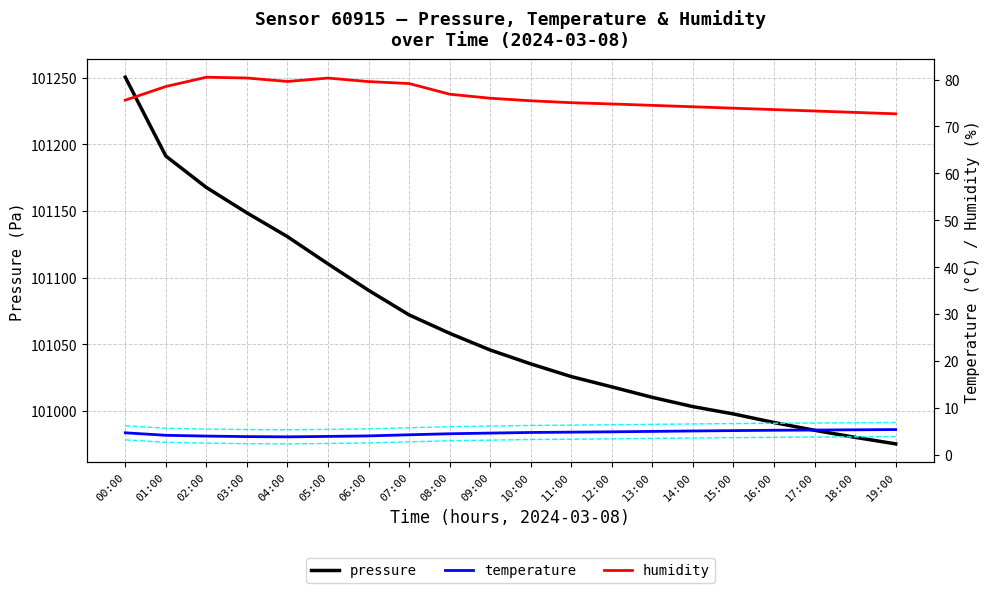

Reading left to right, what are all the values shown in this chart?

pressure: 00:00=101250.3	01:00=101191.2	02:00=101167.6	03:00=101148.6	04:00=101130.7	05:00=101110.3	06:00=101090.5	07:00=101072.0	08:00=101058.2	09:00=101045.7	10:00=101035.3	11:00=101025.8	12:00=101018.0	13:00=101010.2	14:00=101003.2	15:00=100997.7	16:00=100991.3	17:00=100985.5	18:00=100980.2	19:00=100975.3
temperature: 00:00=4.7	01:00=4.2	02:00=4.0	03:00=3.9	04:00=3.9	05:00=3.9	06:00=4.0	07:00=4.3	08:00=4.5	09:00=4.7	10:00=4.8	11:00=4.8	12:00=4.9	13:00=5.0	14:00=5.1	15:00=5.2	16:00=5.2	17:00=5.3	18:00=5.3	19:00=5.4
humidity: 00:00=75.6	01:00=78.5	02:00=80.5	03:00=80.3	04:00=79.6	05:00=80.3	06:00=79.6	07:00=79.2	08:00=76.9	09:00=76.0	10:00=75.5	11:00=75.1	12:00=74.8	13:00=74.5	14:00=74.2	15:00=73.9	16:00=73.6	17:00=73.3	18:00=73.0	19:00=72.7
temperature+1.5σ: 00:00=6.2	01:00=5.7	02:00=5.5	03:00=5.4	04:00=5.3	05:00=5.4	06:00=5.5	07:00=5.8	08:00=6.0	09:00=6.2	10:00=6.3	11:00=6.3	12:00=6.4	13:00=6.5	14:00=6.6	15:00=6.7	16:00=6.8	17:00=6.8	18:00=6.8	19:00=6.9
temperature-1.5σ: 00:00=3.2	01:00=2.7	02:00=2.5	03:00=2.4	04:00=2.4	05:00=2.4	06:00=2.5	07:00=2.8	08:00=3.0	09:00=3.2	10:00=3.3	11:00=3.3	12:00=3.4	13:00=3.5	14:00=3.6	15:00=3.7	16:00=3.8	17:00=3.8	18:00=3.8	19:00=3.9